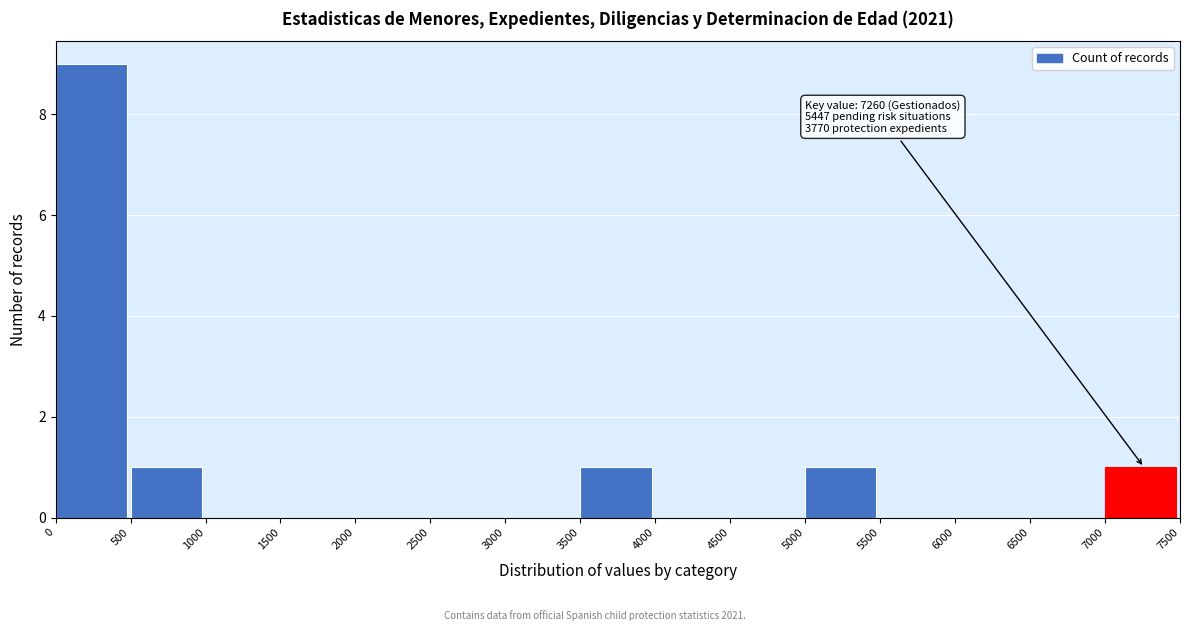

Which range on the x-axis has the tallest bar?

0 to 500